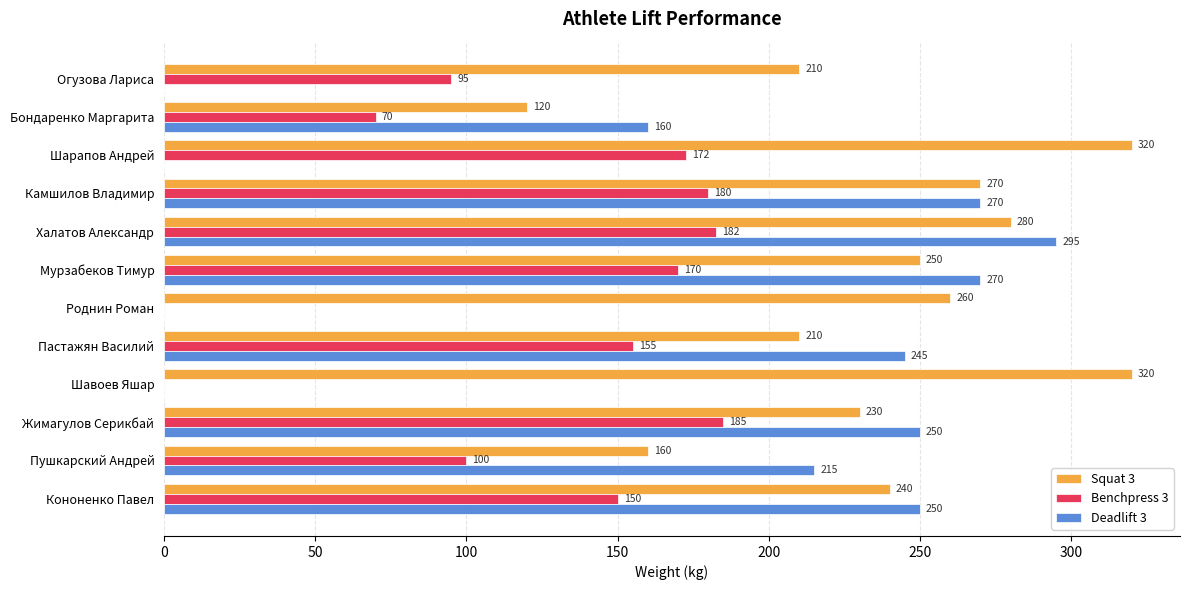

What is the sum of all Squat 3 values?

2870.0